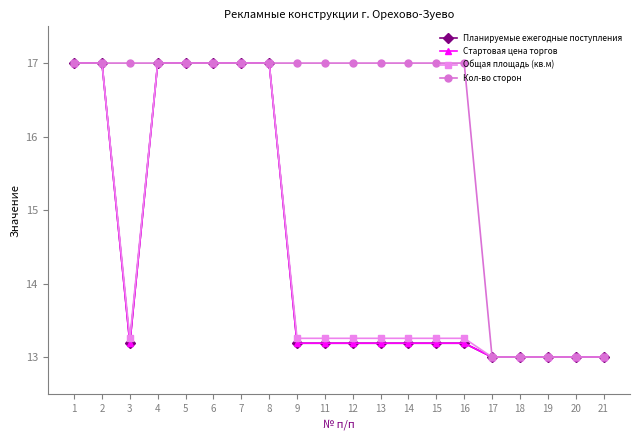

At which category does the chart reach its peak across all series?

1